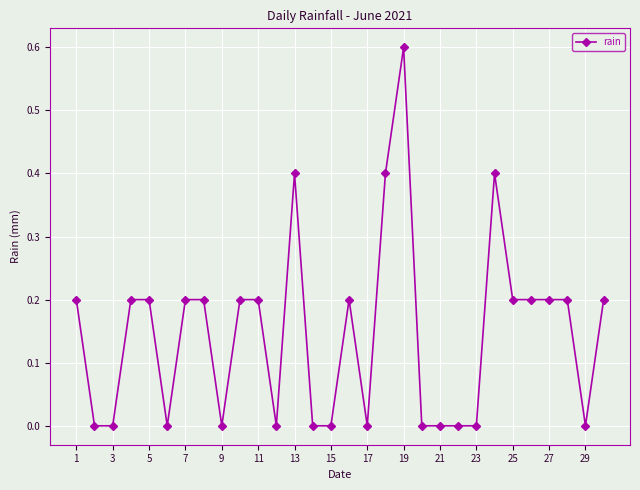

What is the difference between the maximum and minimum values?

0.6